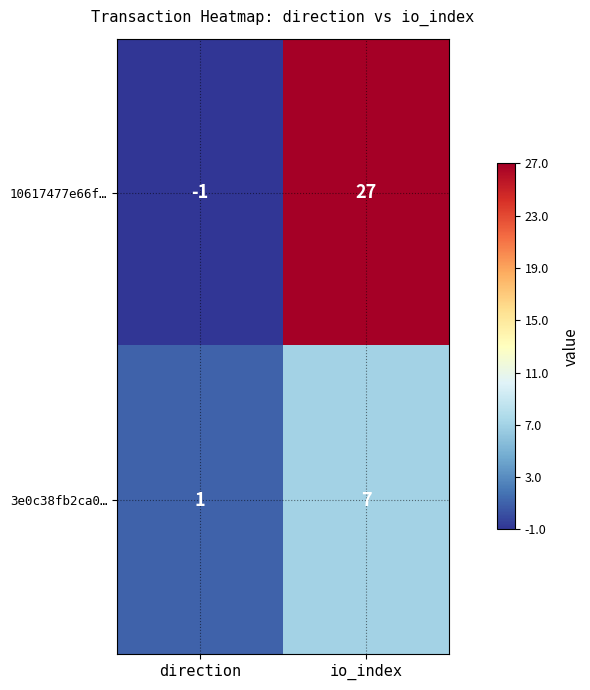

At how many categories does at least one series exceed 22?

1